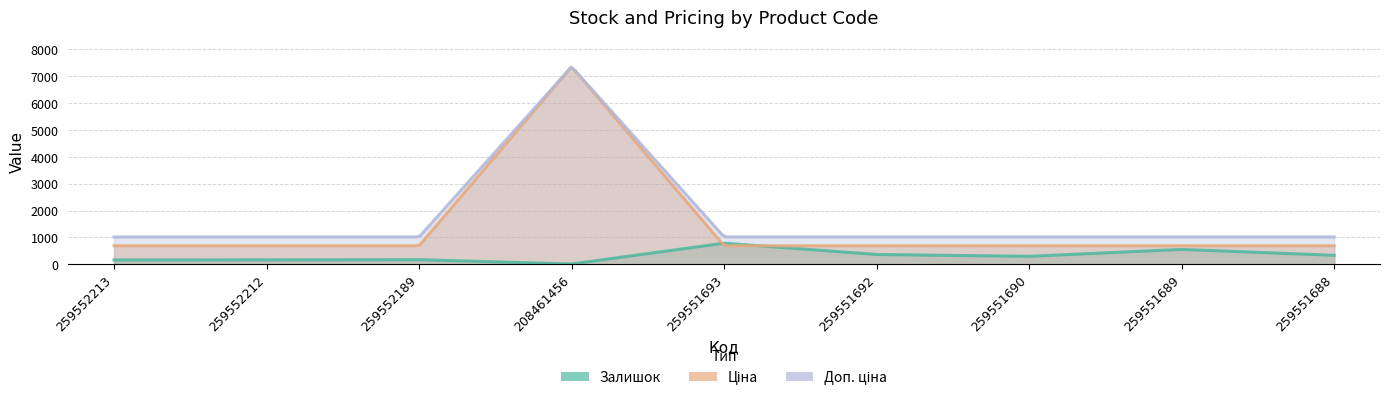

True or false: Доп. ціна and Ціна intersect in this chart.

False